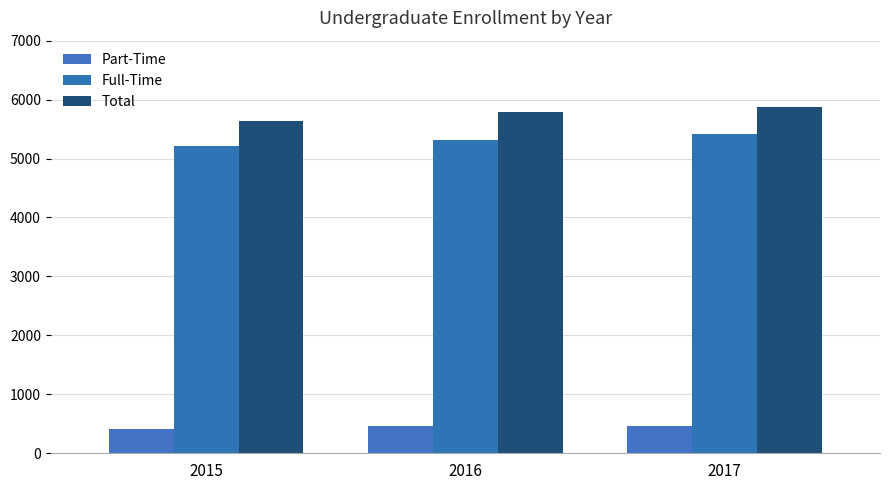

The Total series shows 7533 at 2016. True or false?

False